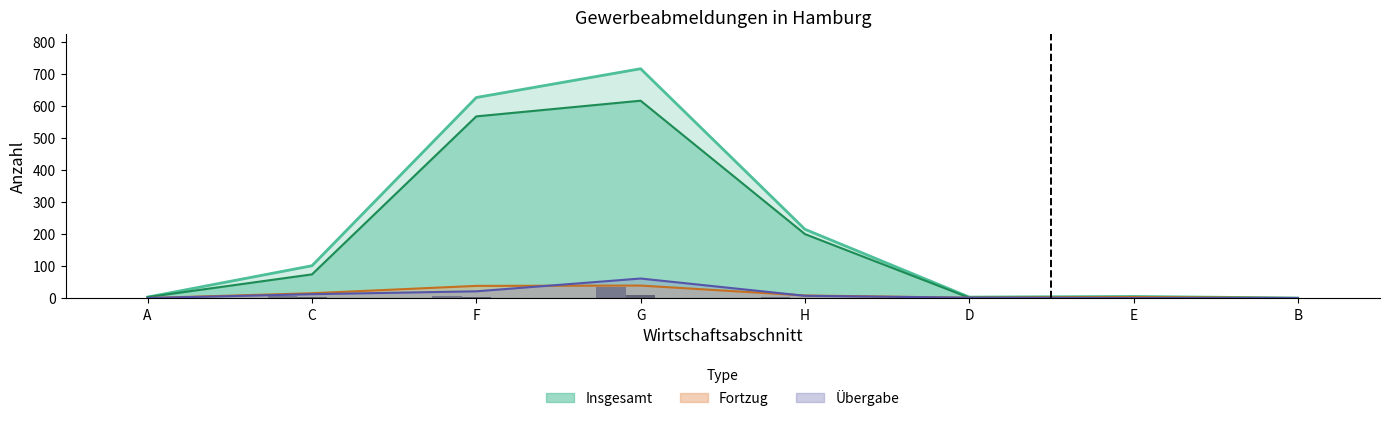

At which category does the chart reach its minimum across all series?

A